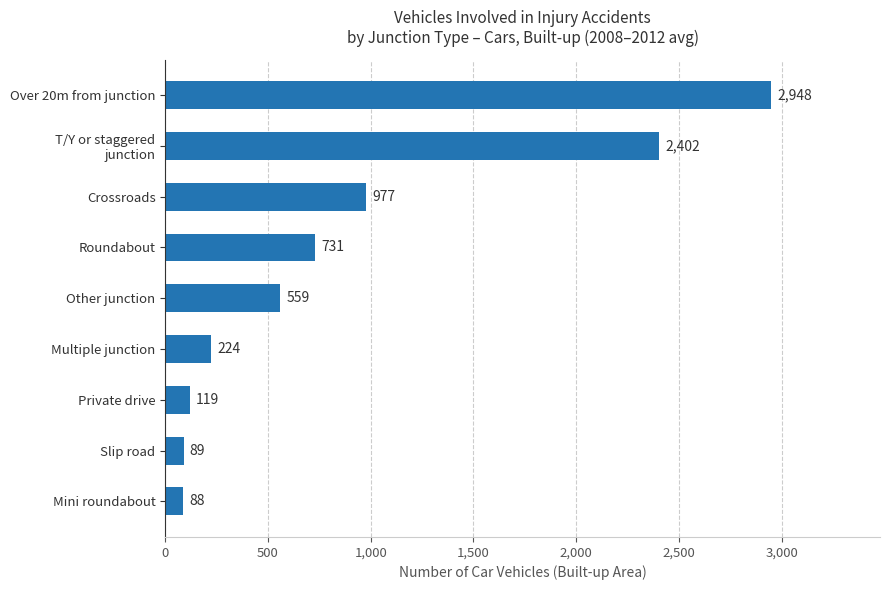

What is the change in value from Multiple junction to Over 20m from junction?

+2724